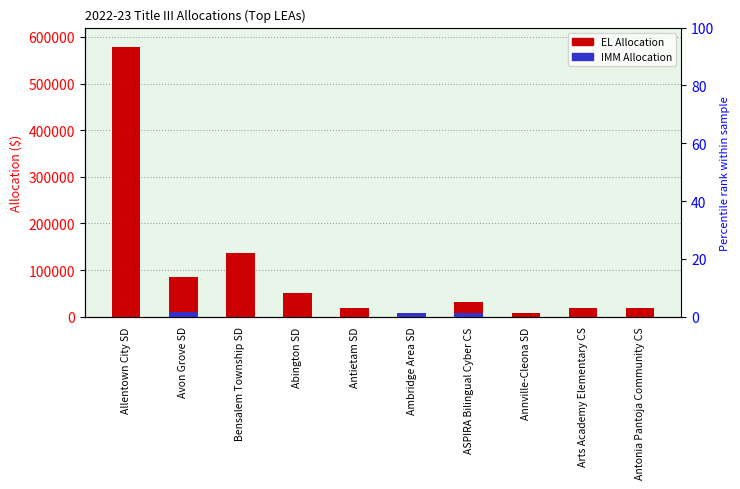

Rank the categories by IMM Allocation value from highest to lowest.

Avon Grove SD, Ambridge Area SD, ASPIRA Bilingual Cyber CS, Allentown City SD, Bensalem Township SD, Abington SD, Antietam SD, Annville-Cleona SD, Arts Academy Elementary CS, Antonia Pantoja Community CS